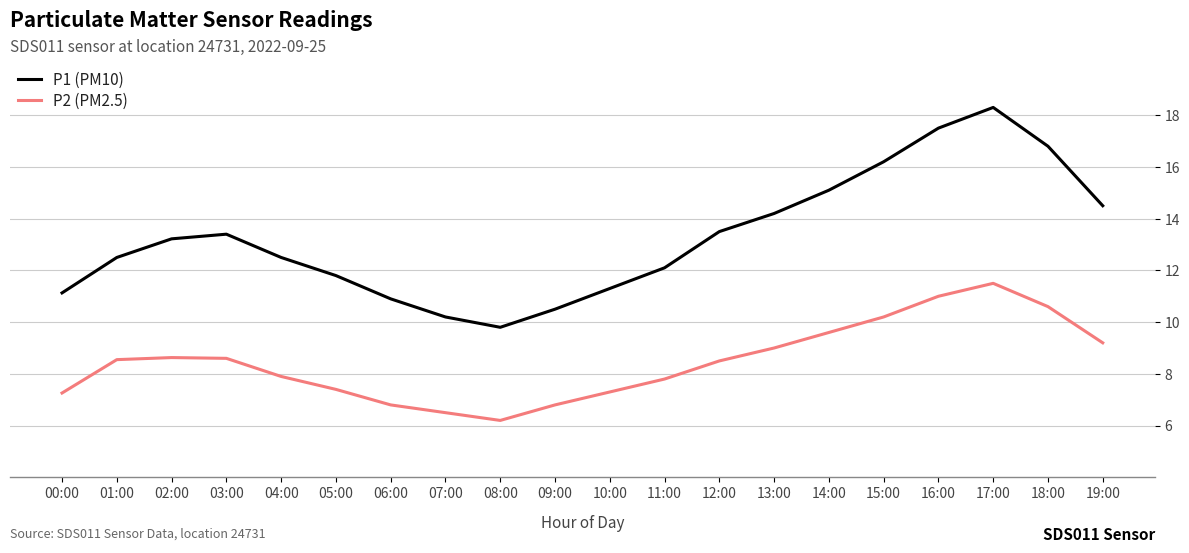

What position from the right is 04:00?

16